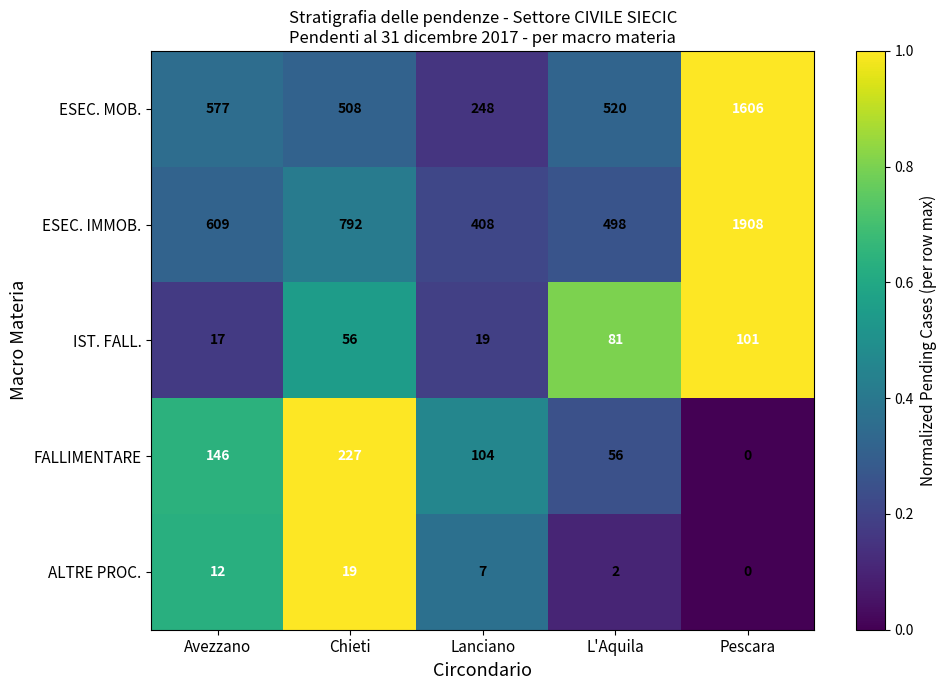

Is it true that ALTRE PROC. equals 12 at Chieti?

False